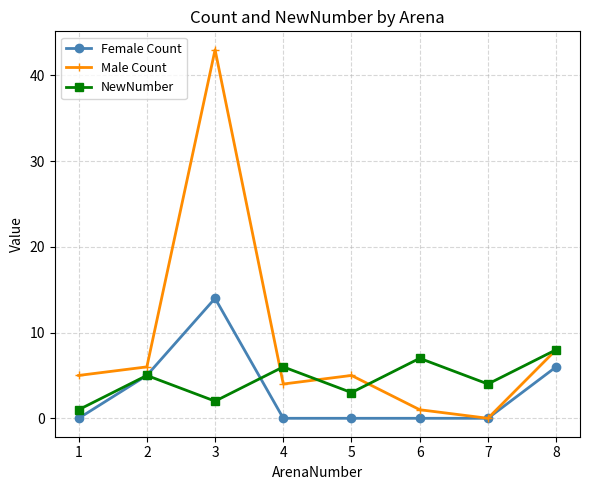

At how many categories does at least one series exceed 18?

1